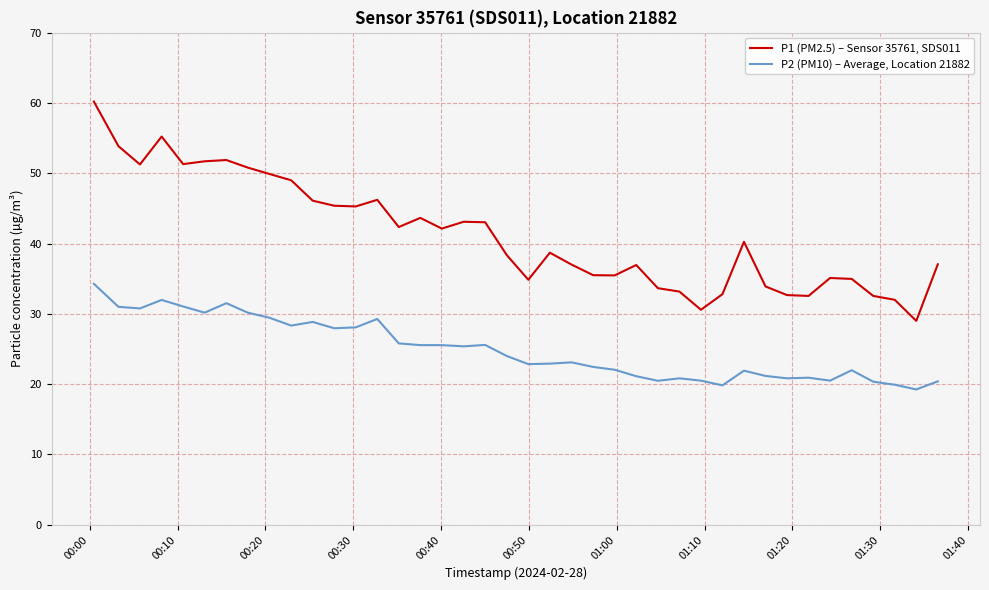

Which series has the widest spread of values?

P1 (PM2.5) – Sensor 35761, SDS011